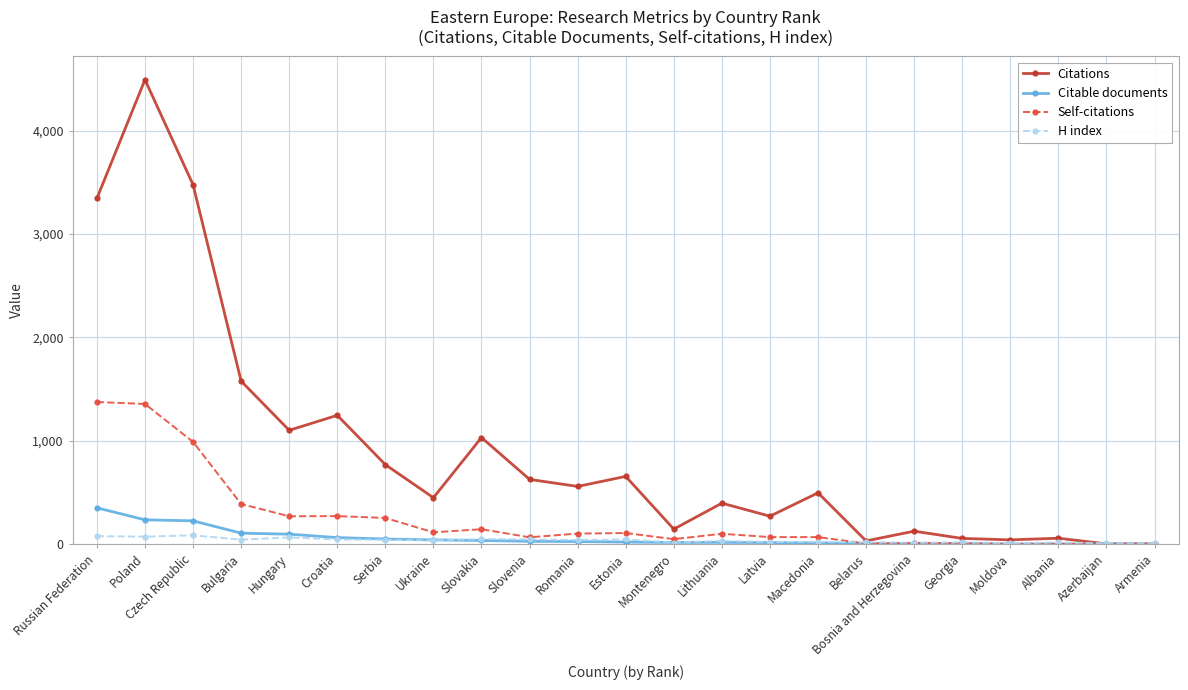

What is the average value of the Citable documents series?

60